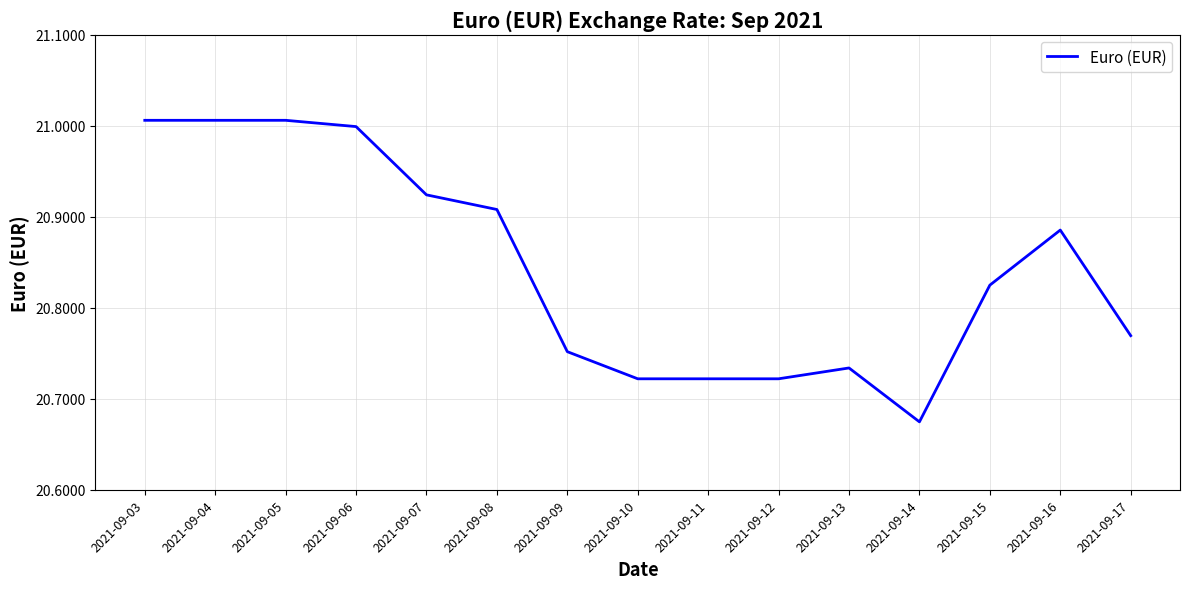

Approximately how many times larger is the value at 2021-09-06 compared to 2021-09-09?

1.0